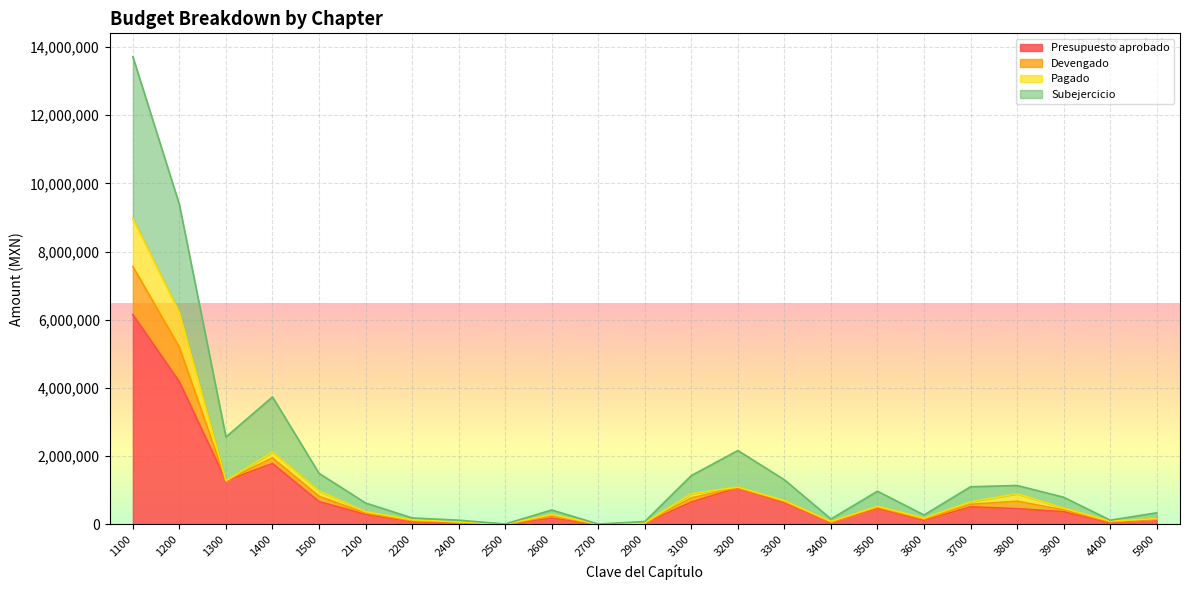

What is the approximate value of Presupuesto aprobado at 2200, to the nearest 50?

81500